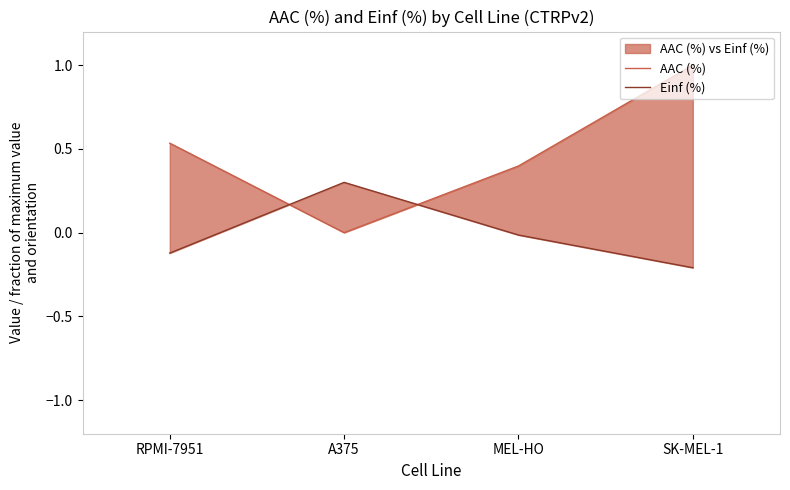

How many interior local valleys does the AAC (%) series have?

1